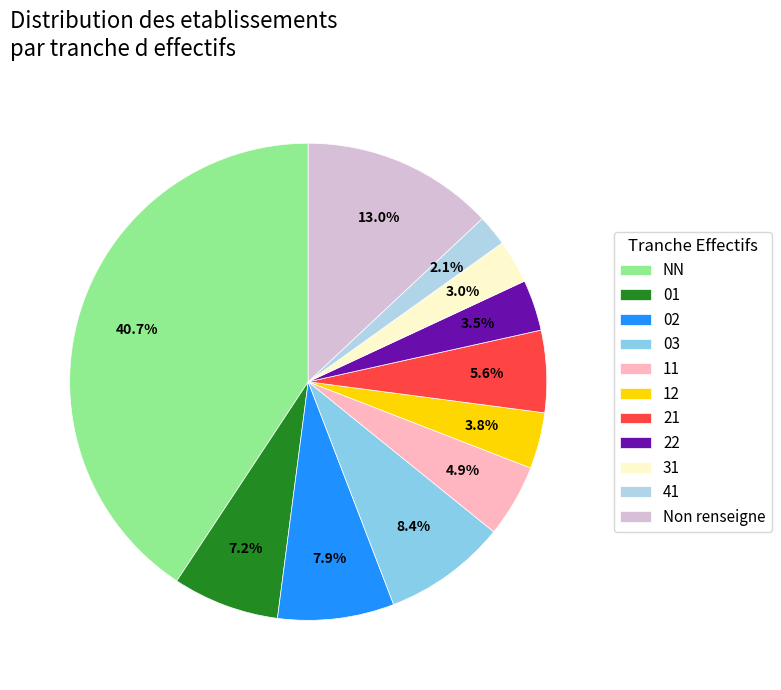

To the nearest percent, what is the difference between the 31 and 12 slice percentages?

1%